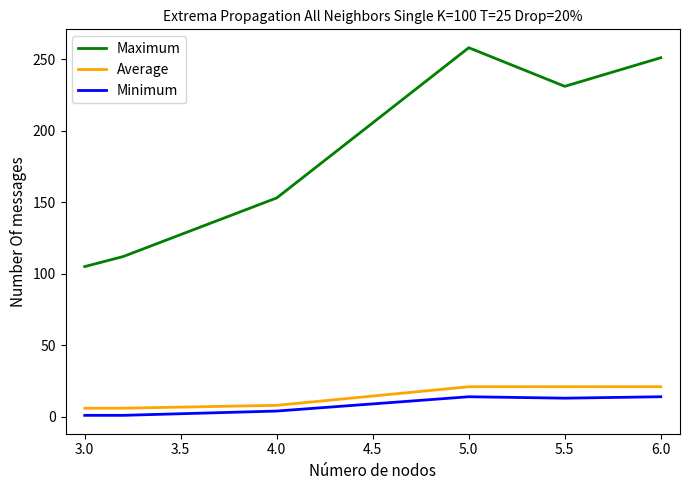

True or false: Average and Minimum cross at least once.

False